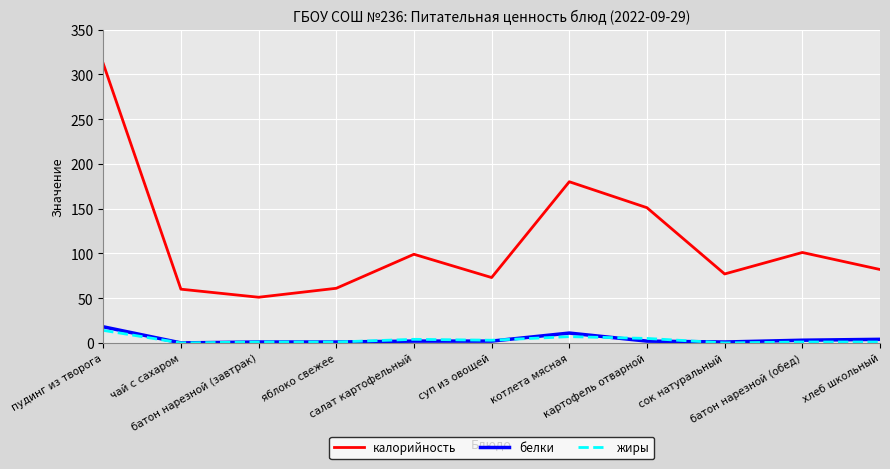

List the series in order of their peak value, highest first.

калорийность, белки, жиры